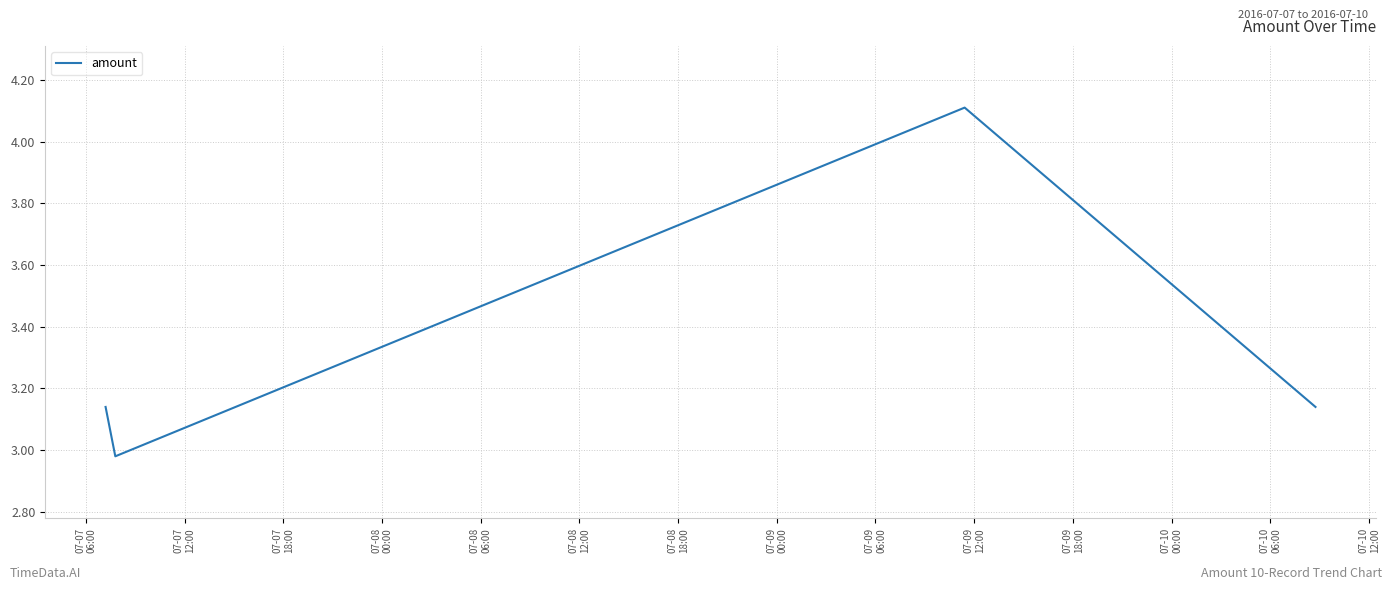

What is the greatest value displayed?

4.1